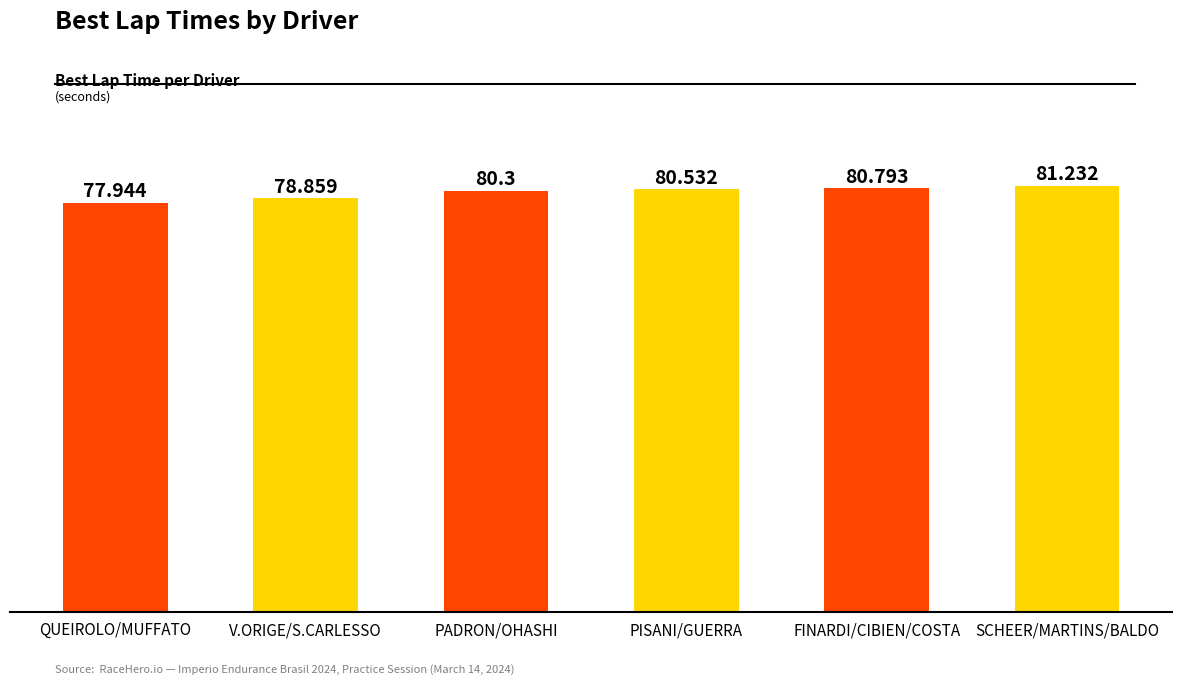

What is the difference between the maximum and minimum values?

3.3